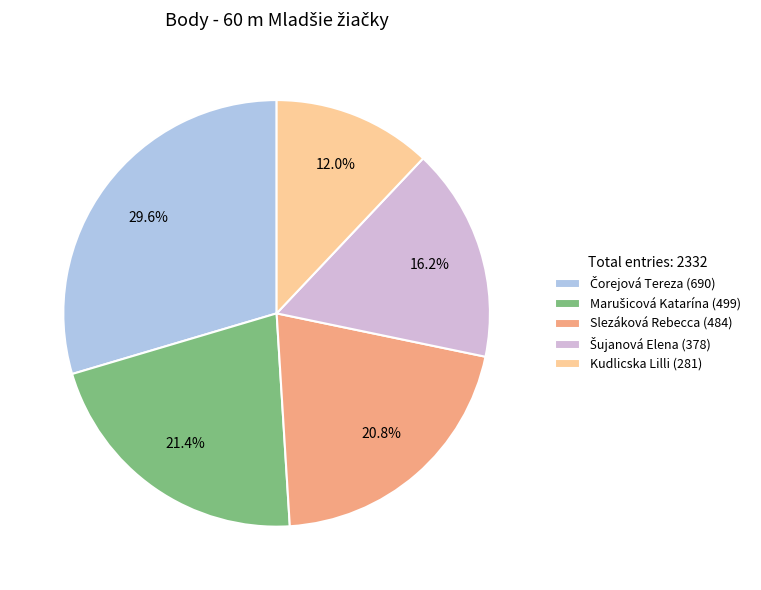

Is there any slice that represents more than half of the pie?

No